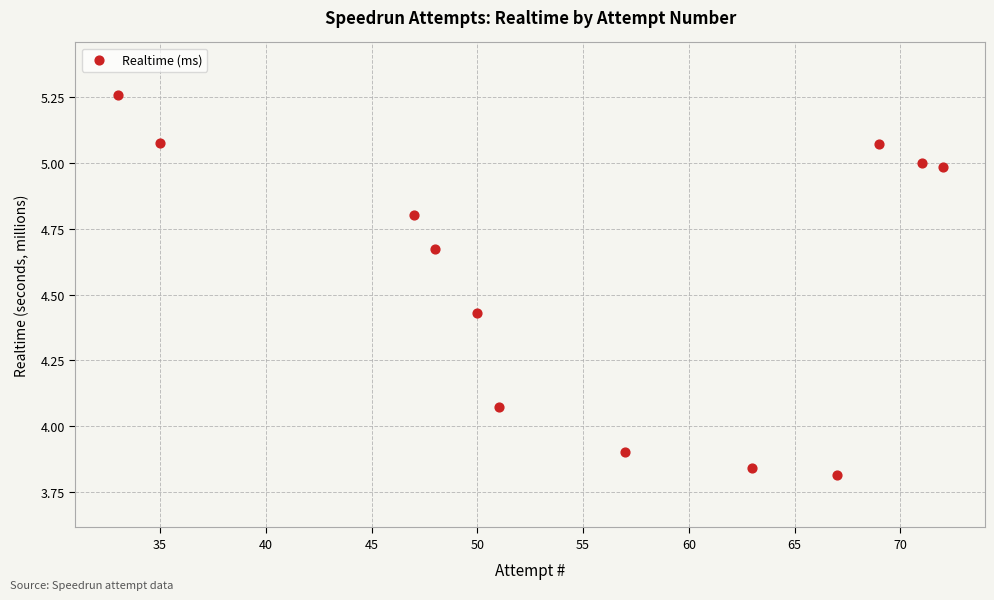

What is the average X value?

55.2